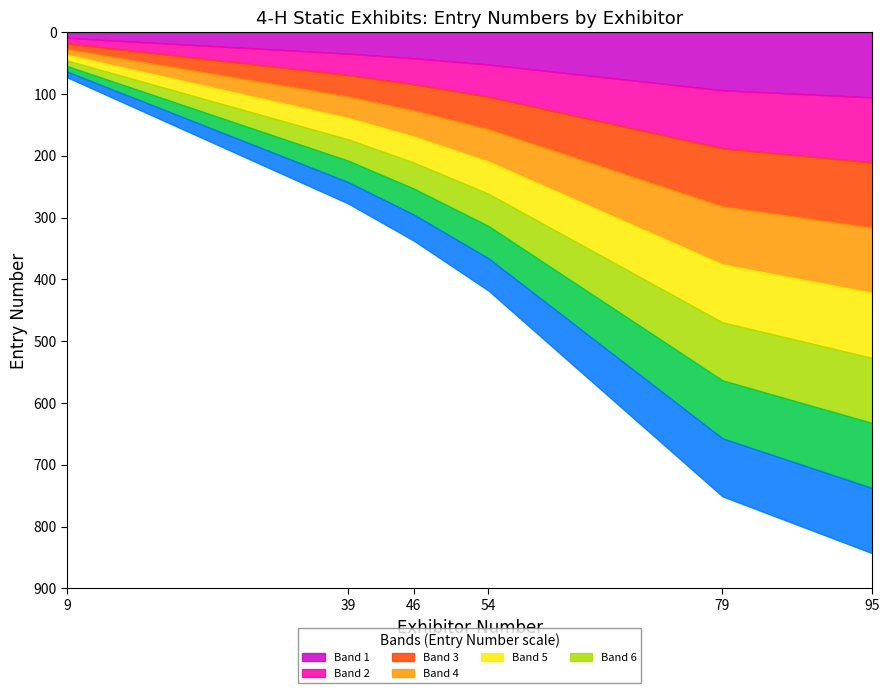

Is it true that Exhibitor 95 equals 1193 at 9?

False